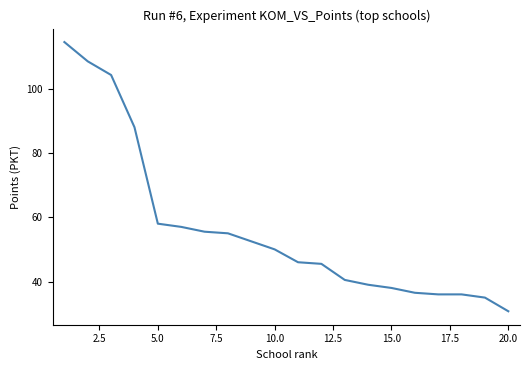

What is the smallest value displayed?

30.8